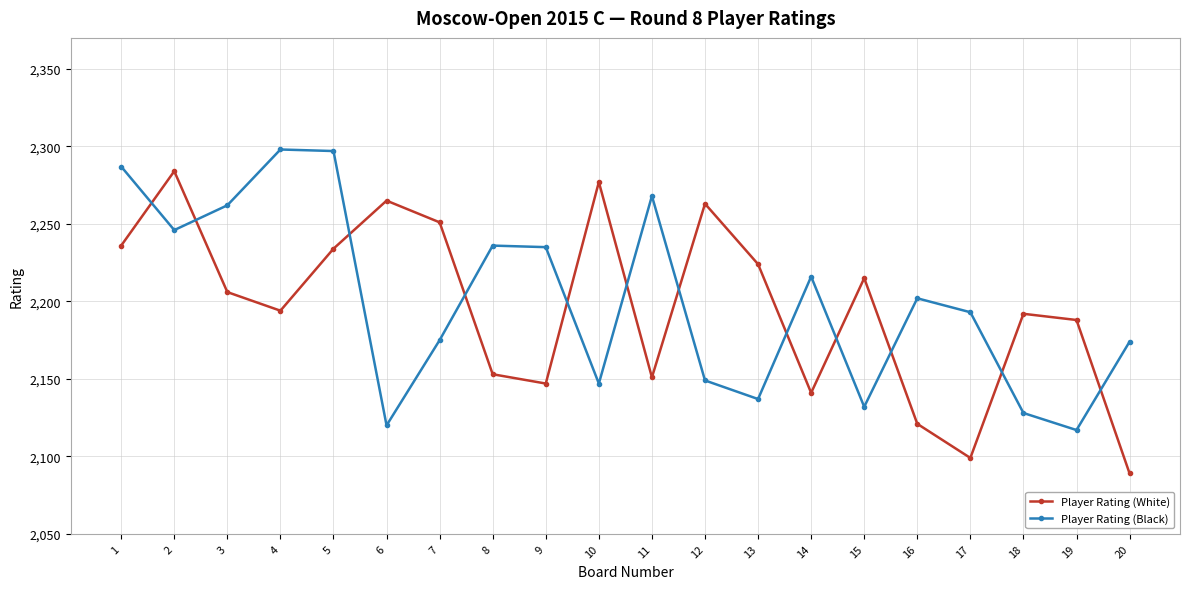

Rank the series by their maximum value, from lowest to highest.

Player Rating (White), Player Rating (Black)